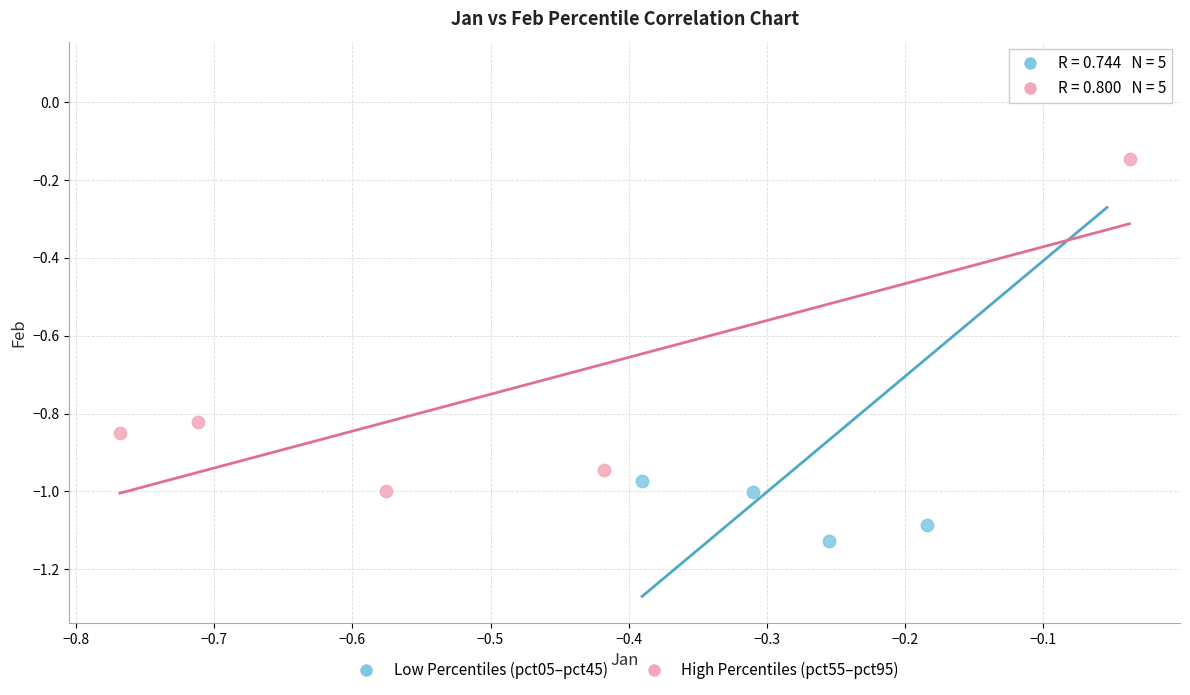

Which series has the widest spread of Y values?

Low Percentiles (pct05–pct45)